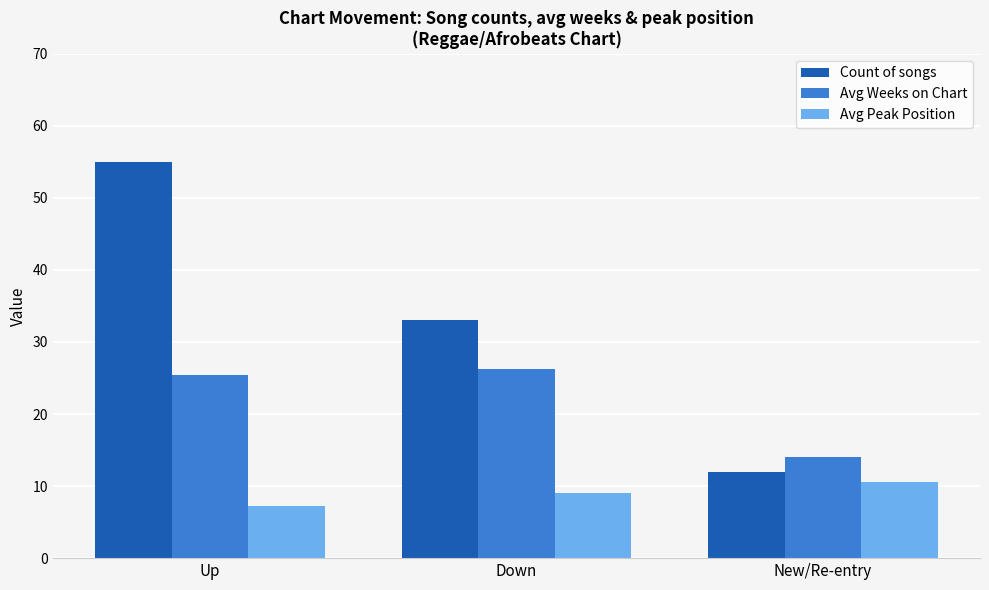

List the labels in order of Count of songs value, smallest first.

New/Re-entry, Down, Up